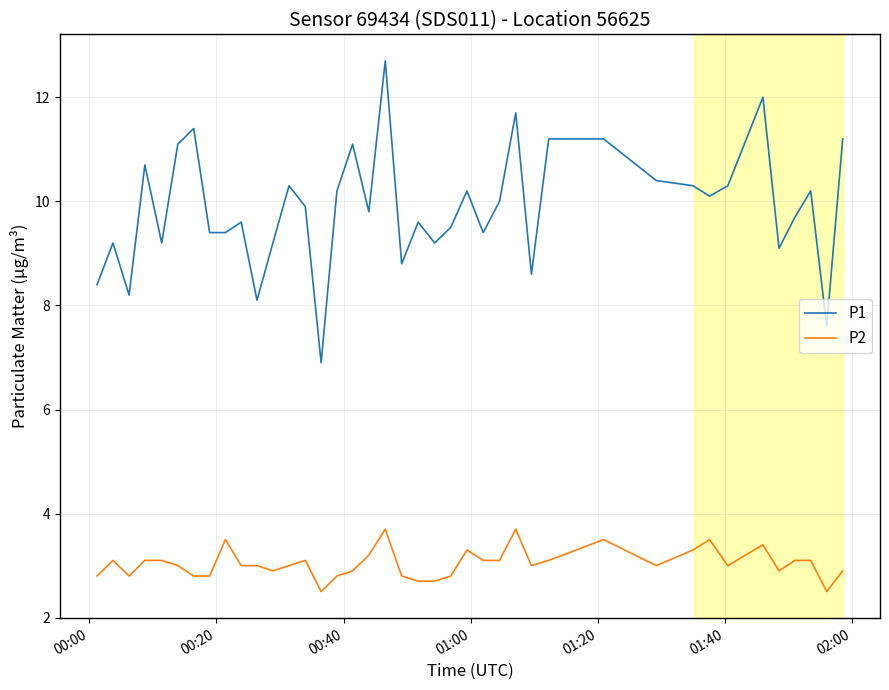

Which series has the largest total across all categories?

P1